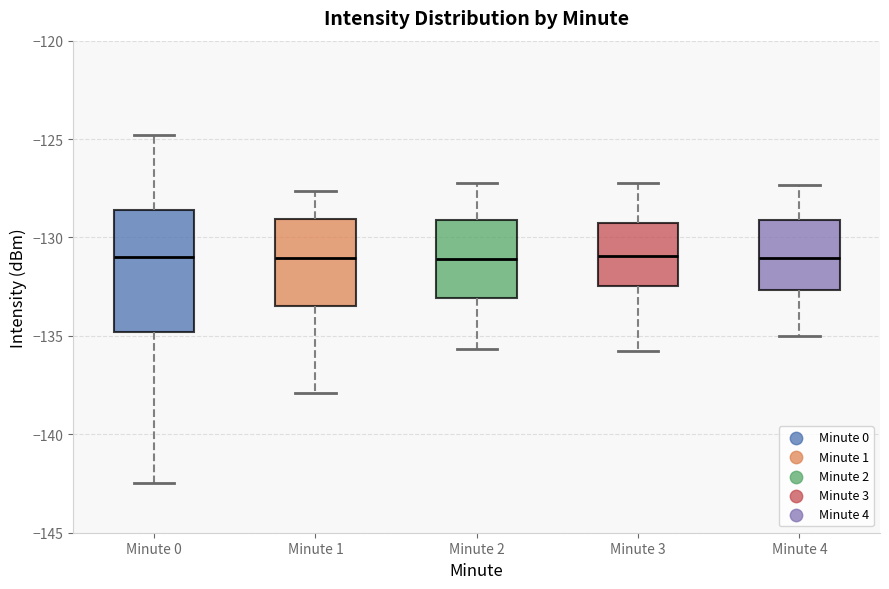

Which box is the tallest, from its lower edge to its upper edge?

Minute 0